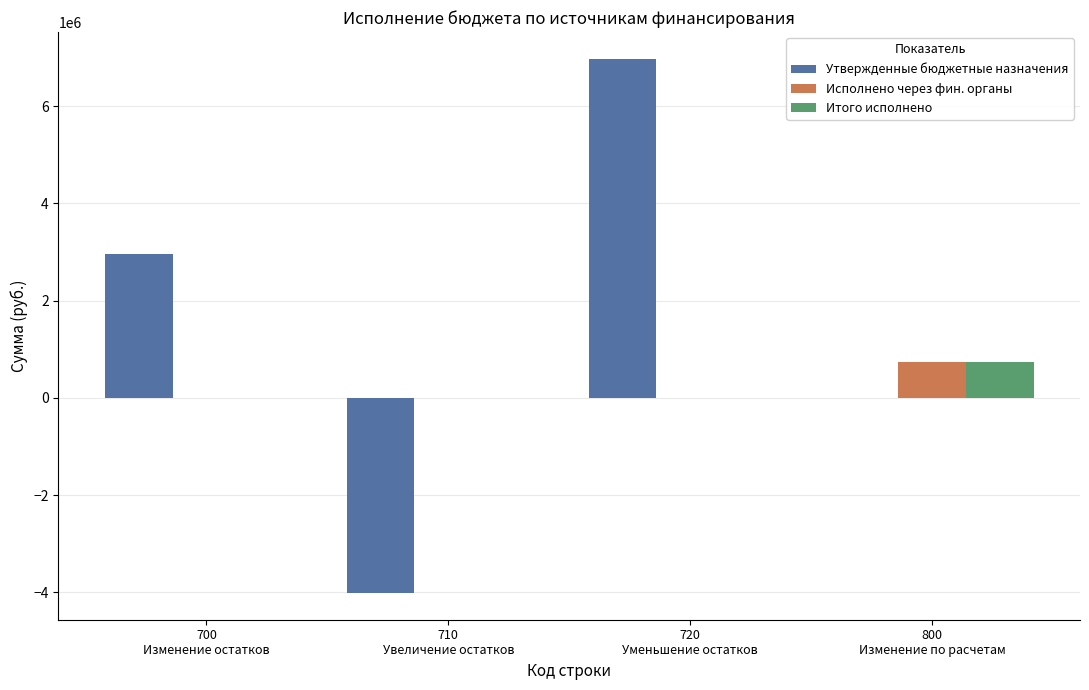

Which series has the largest total across all categories?

Утвержденные бюджетные назначения